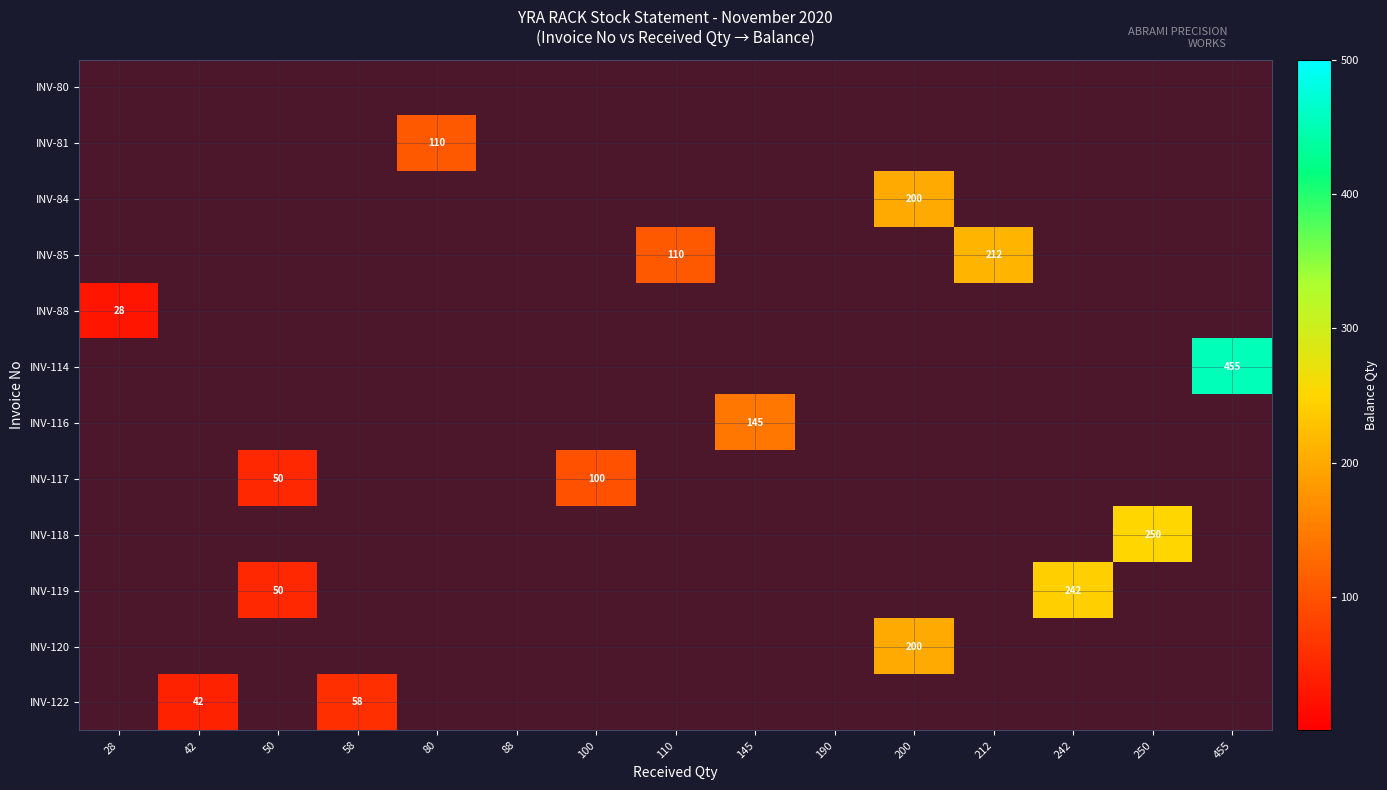

What is the minimum value shown in the chart?

28.0